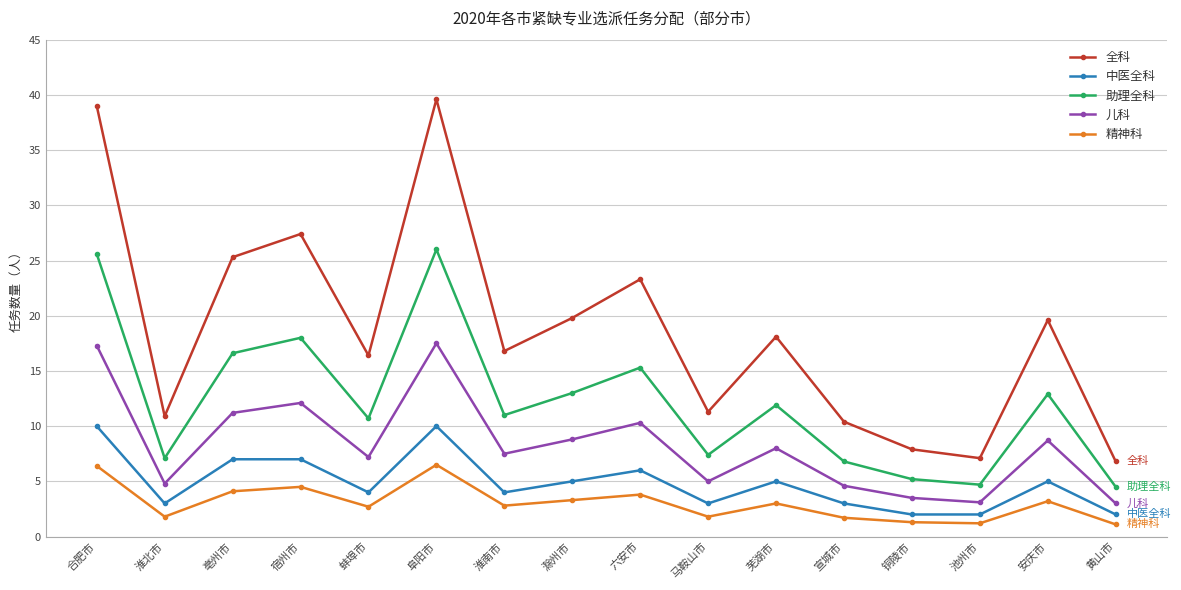

What is the maximum value shown in the chart?

39.6